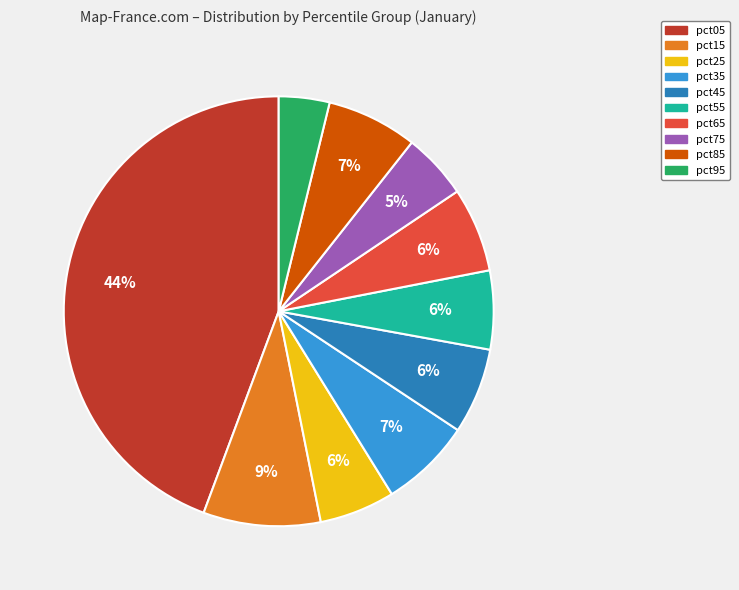

To the nearest percent, what is the average slice percentage?

10%